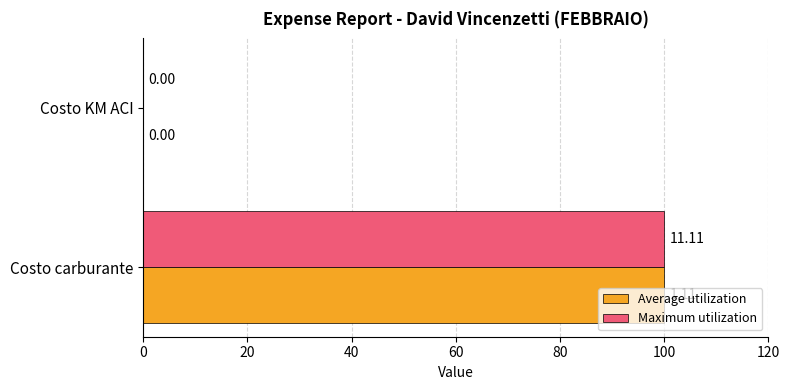

At which category is the sum across all series the highest?

Costo carburante